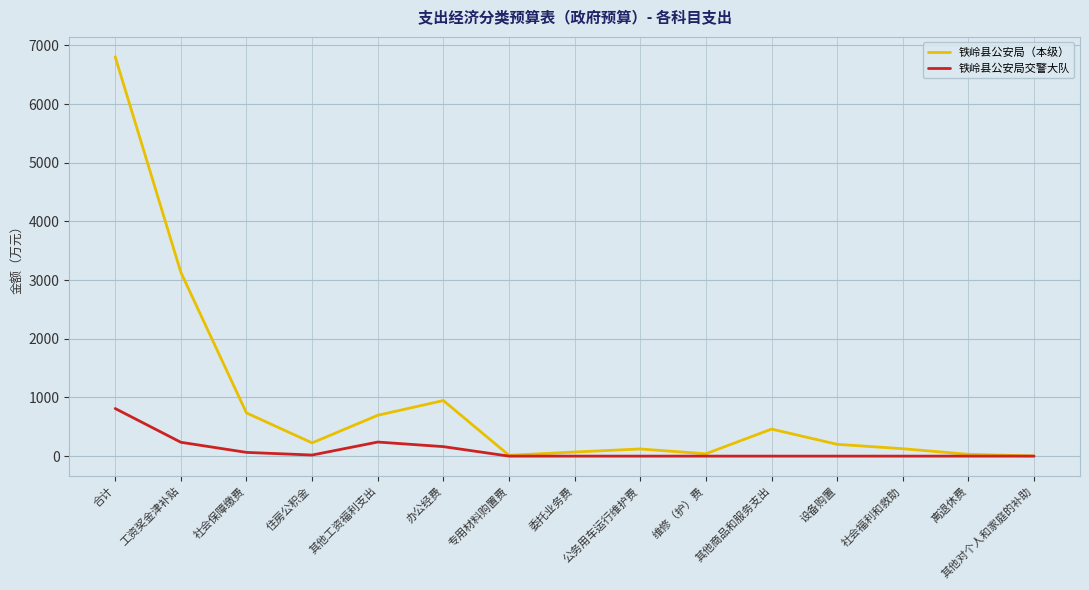

Rank the series by their average value, from lowest to highest.

铁岭县公安局交警大队, 铁岭县公安局（本级）